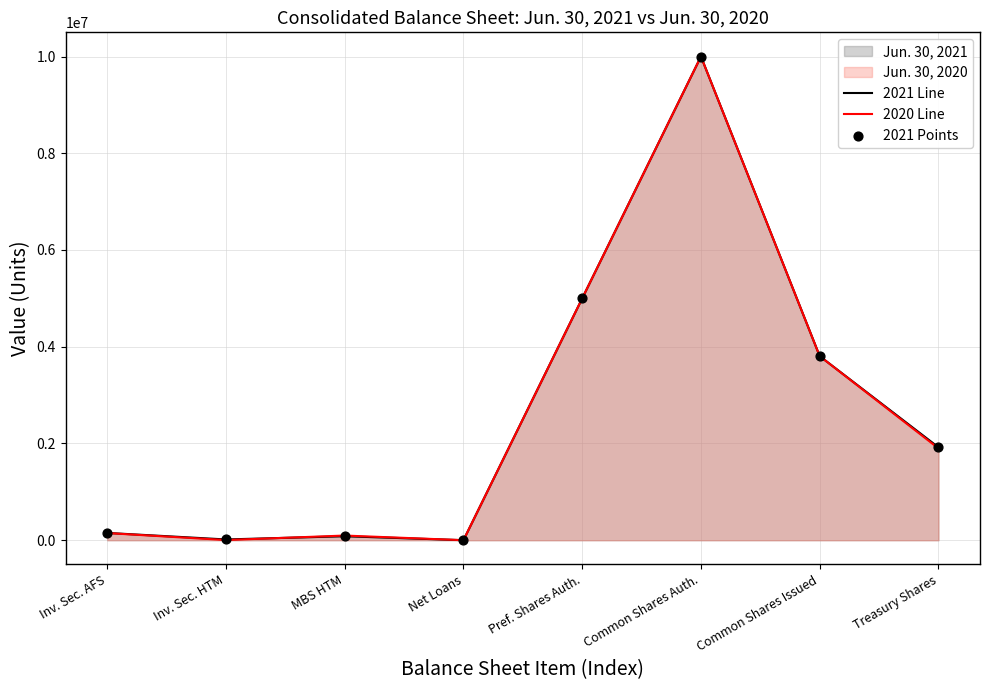

Which series has the widest spread of Y values?

2021 Line